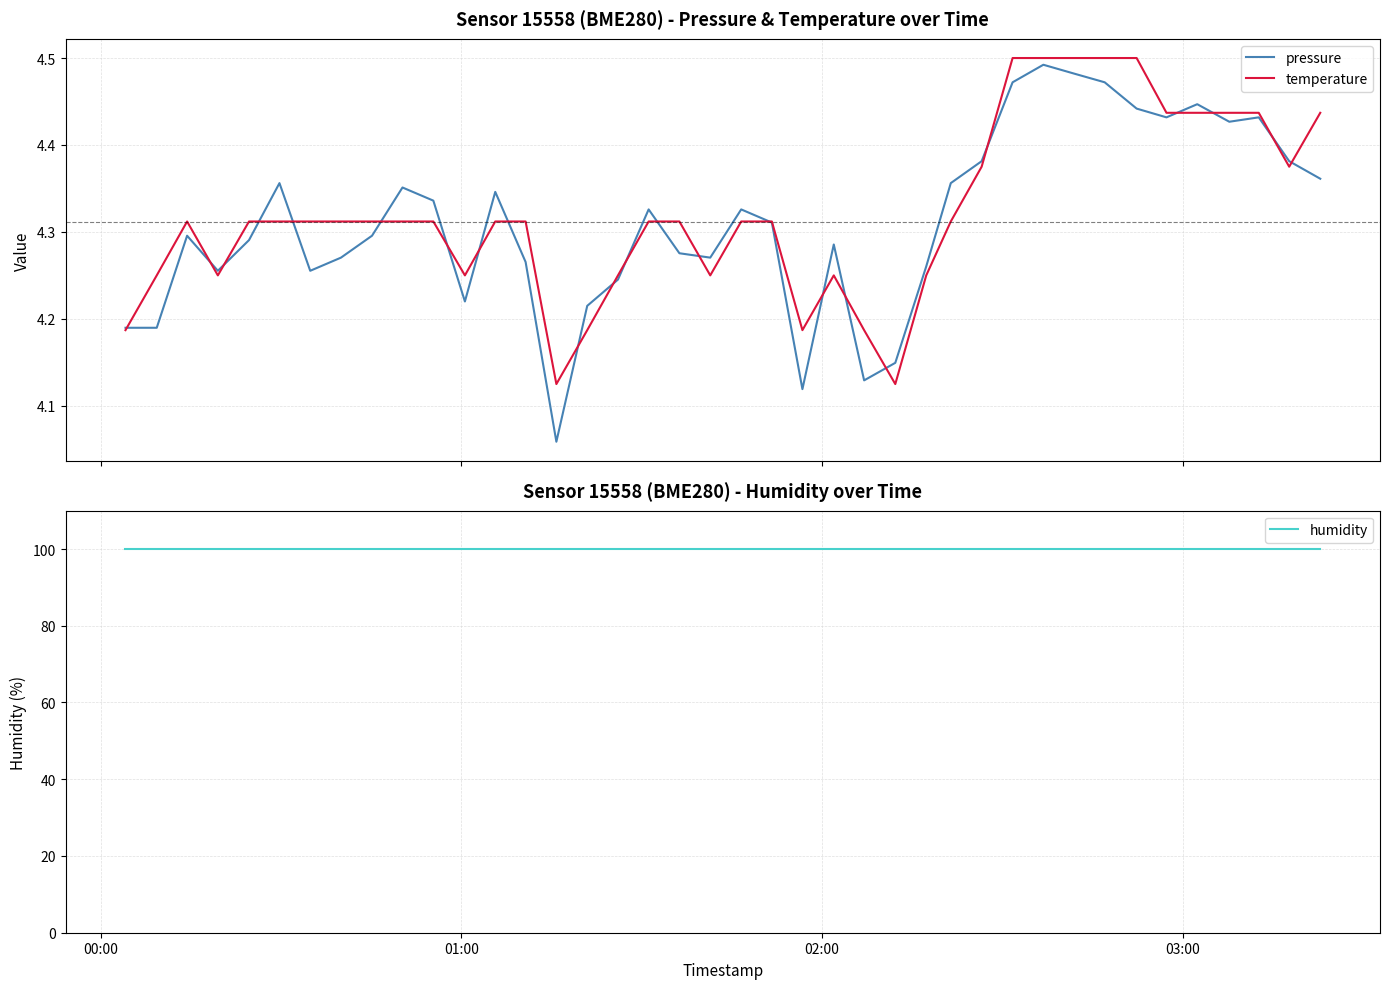

True or false: humidity has more than 1 interior local peaks.

False